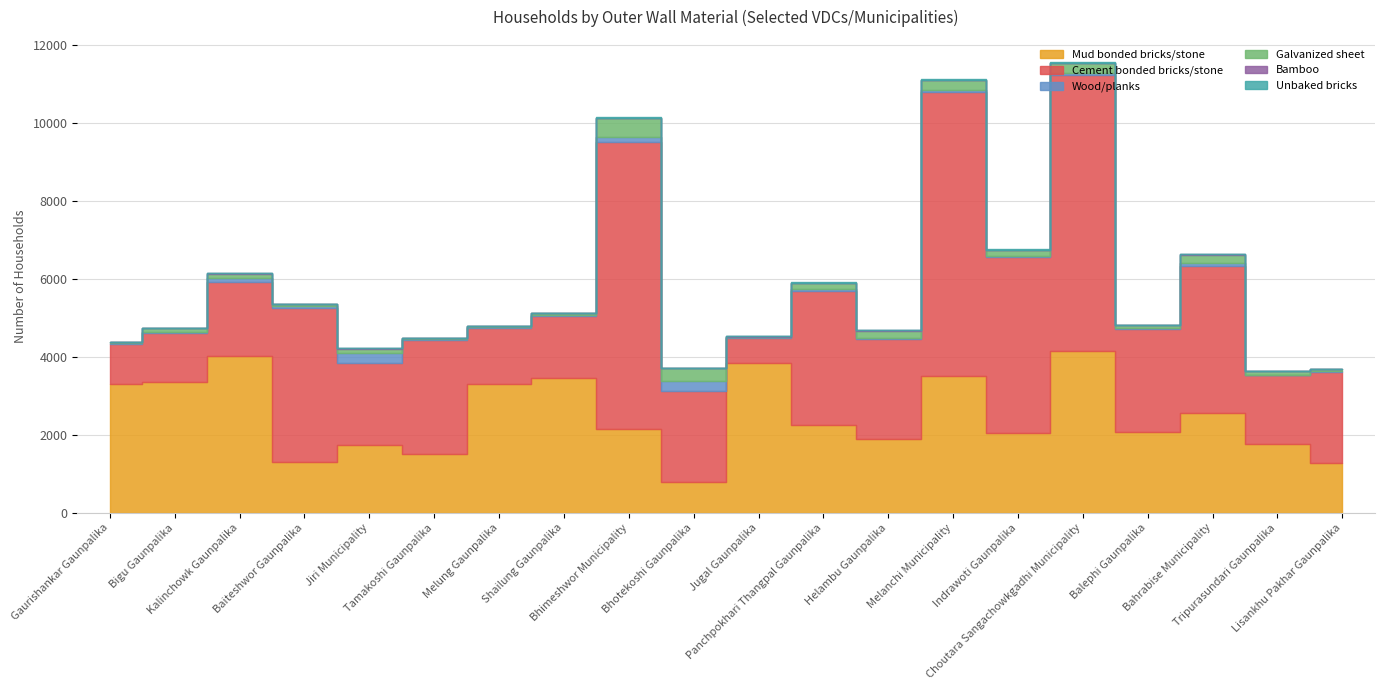

At which label does Wood/planks reach its minimum?

Jugal Gaunpalika